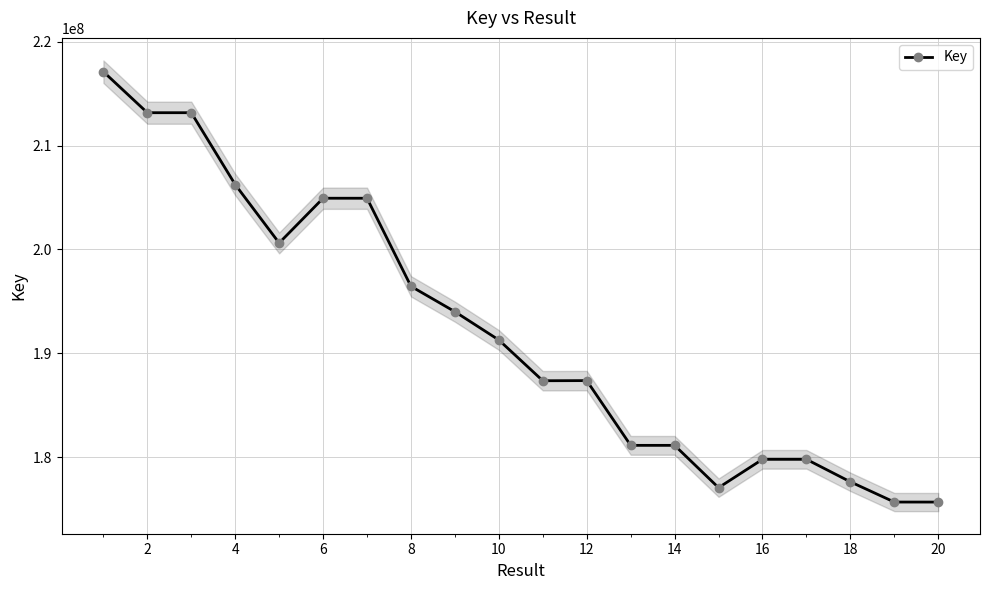

True or false: Key has more than 1 points higher than both neighbors.

True